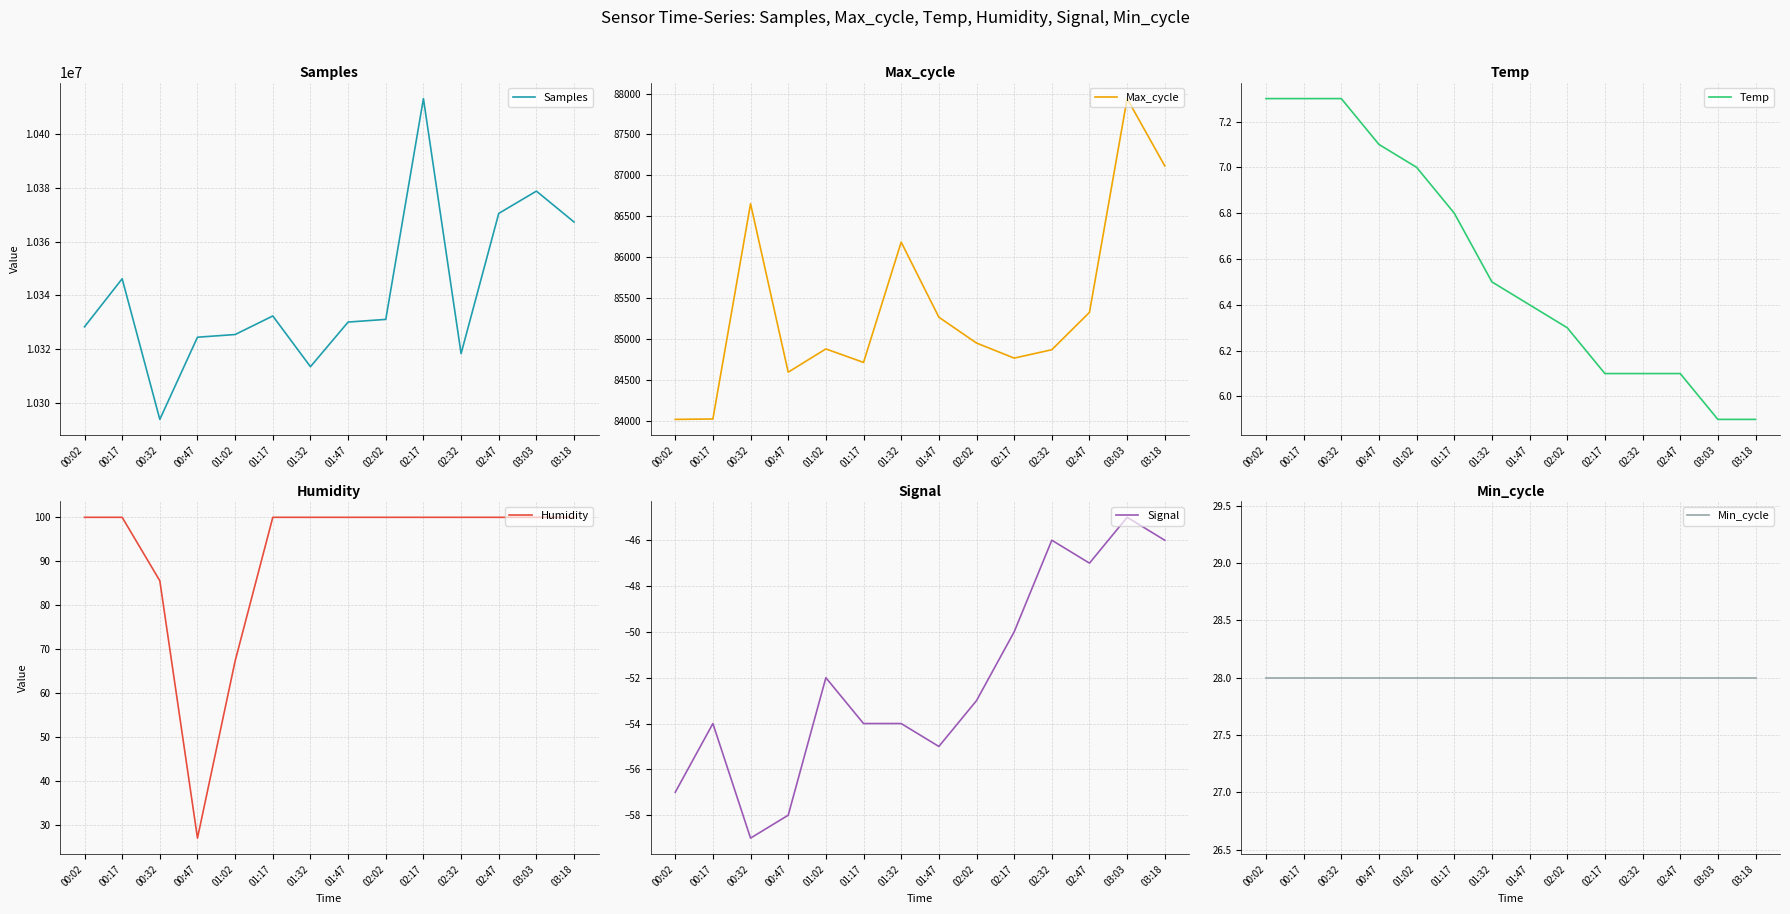

Which series has the widest spread of values?

Samples